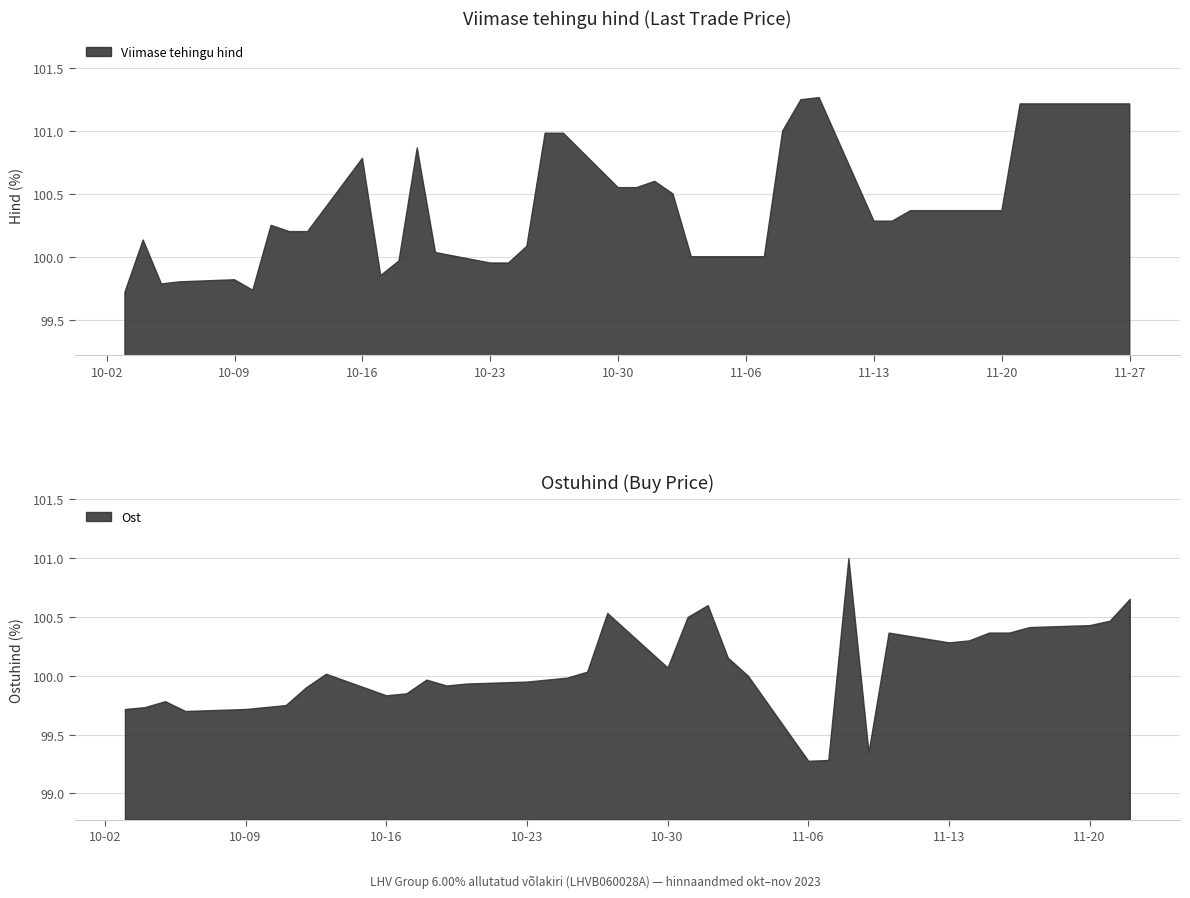

What is the maximum value for Ost?

101.0